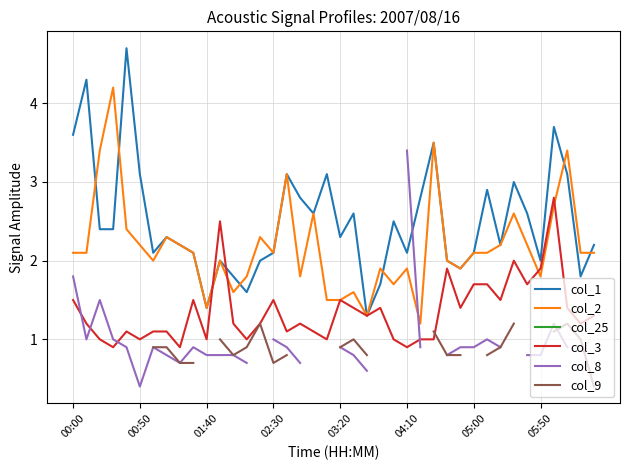

True or false: col_9 and col_1 cross at least once.

False